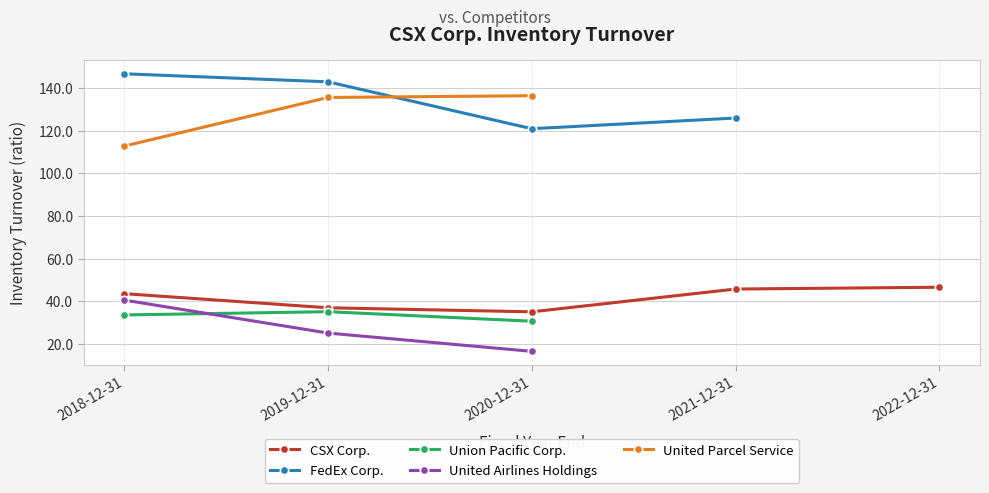

What is the difference between the maximum and minimum values in the FedEx Corp. series?

25.8